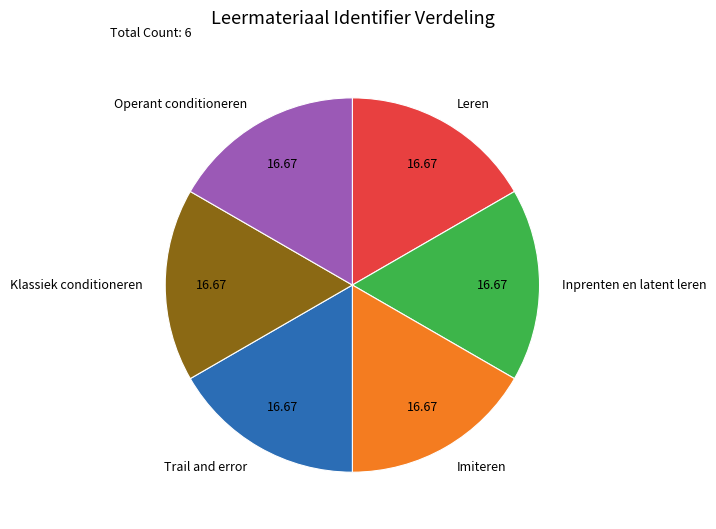

What is the ratio of the value at Klassiek conditioneren to the value at Leren?

1.0